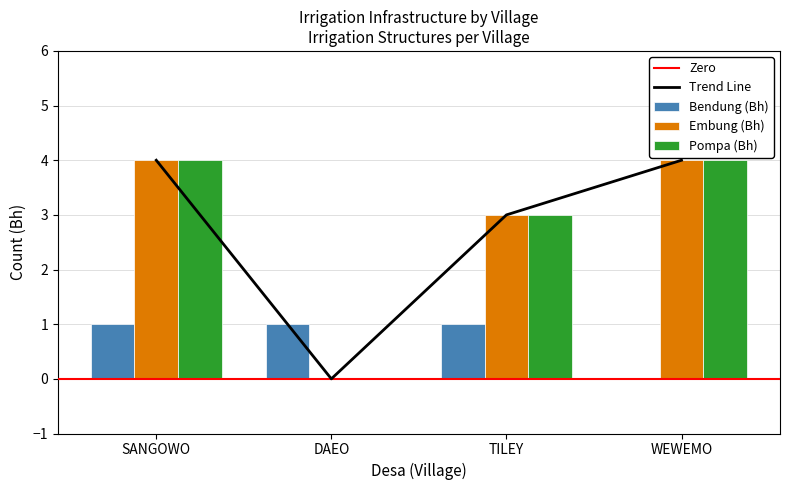

At which category is the sum across all series the highest?

SANGOWO